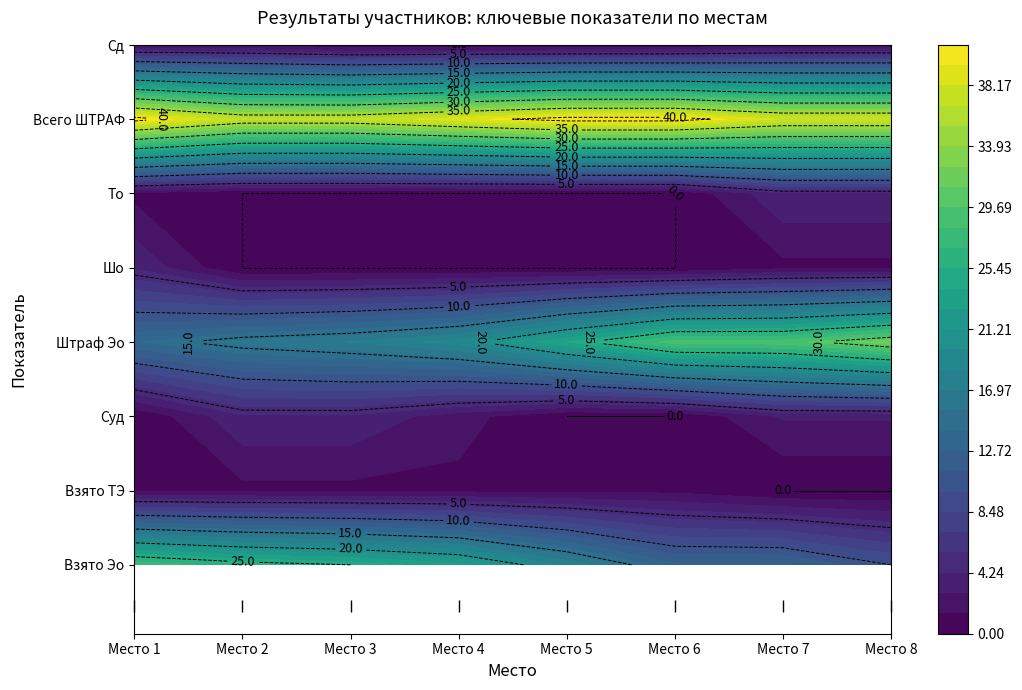

Which label corresponds to the largest value in the chart?

6